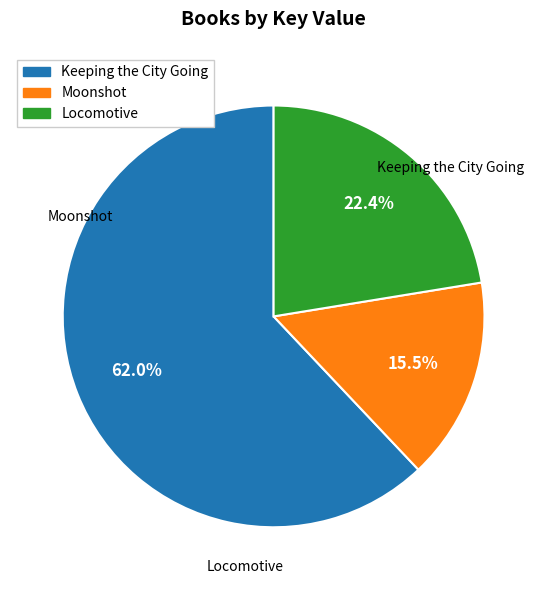

Which slice represents more than half of the pie?

Keeping the City Going